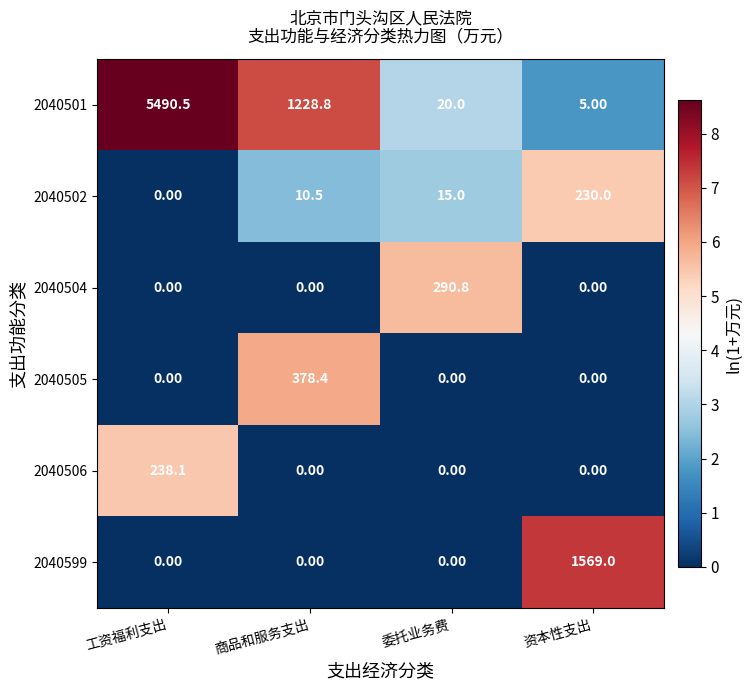

At which category does the chart reach its peak across all series?

工资福利支出